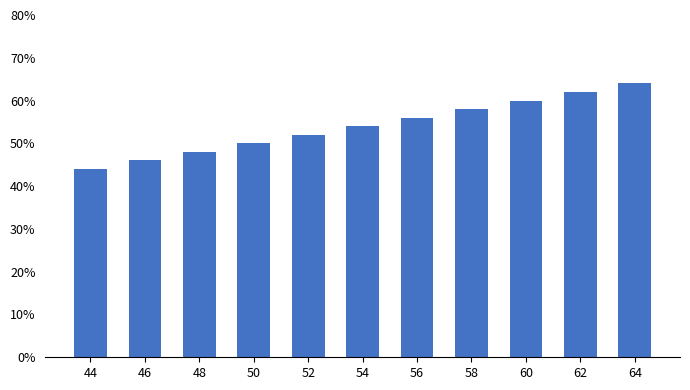

Count the values in the range 48 to 60.

7